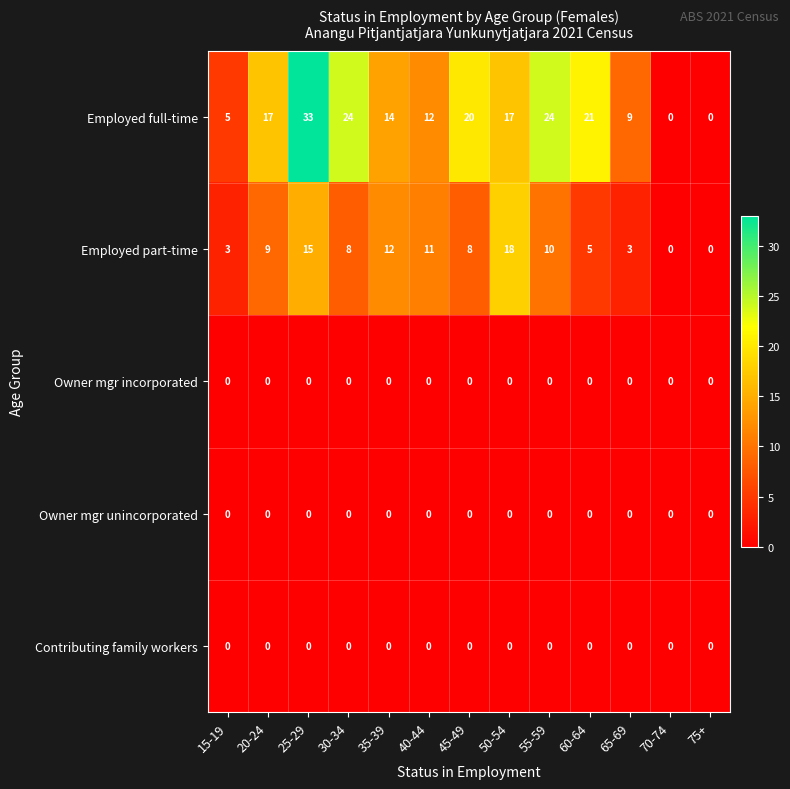

The value of Contributing family workers at 60-64 is 0. True or false?

True